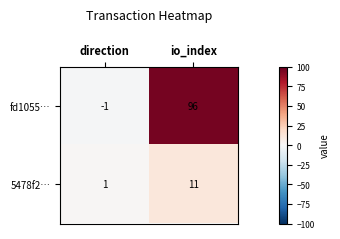

Where is 5478f2… nearest to the value 6?

direction